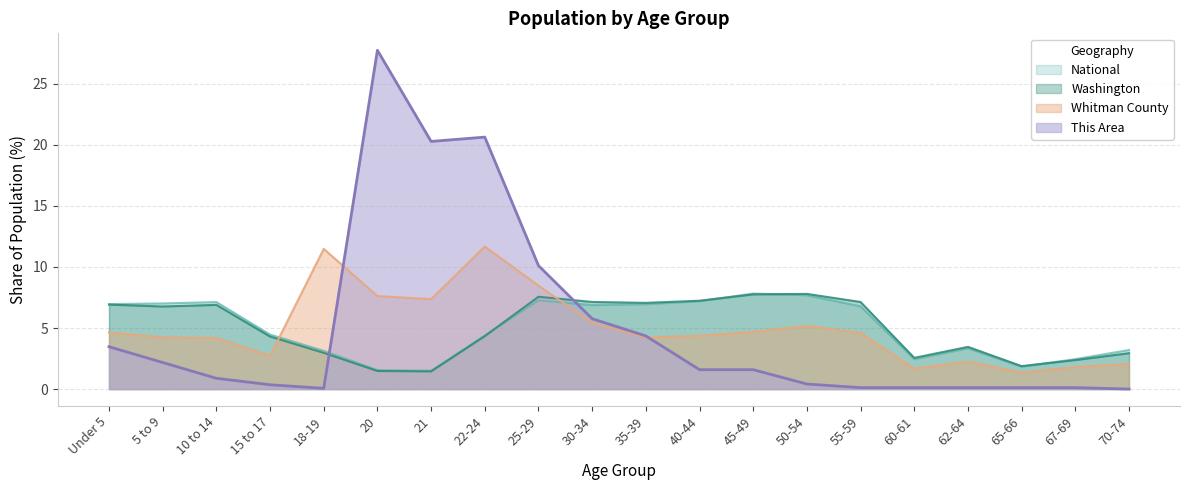

The National series shows 6.8 at 55-59. True or false?

True